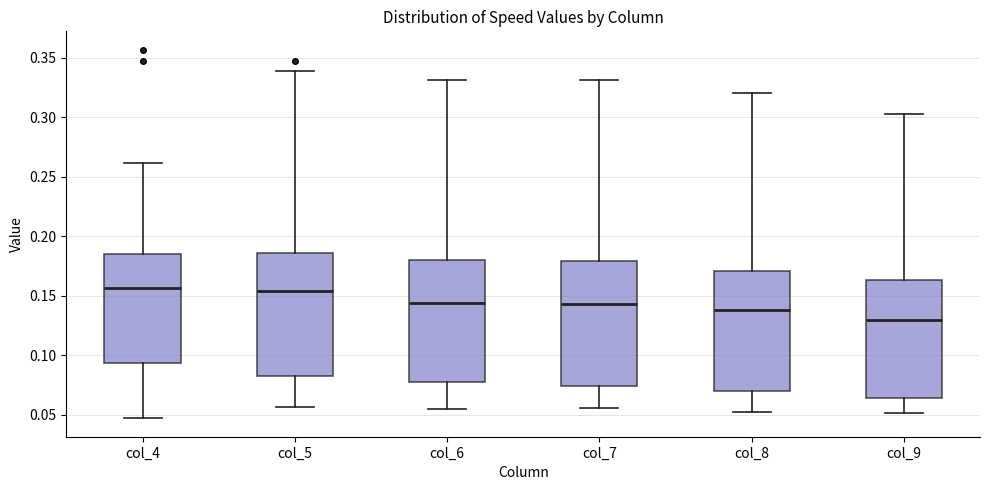

Where does the lower whisker of the box for col_8 end on the y-axis? The values are not printed on the chart, so give them approximately, as read against the axis.

0.050